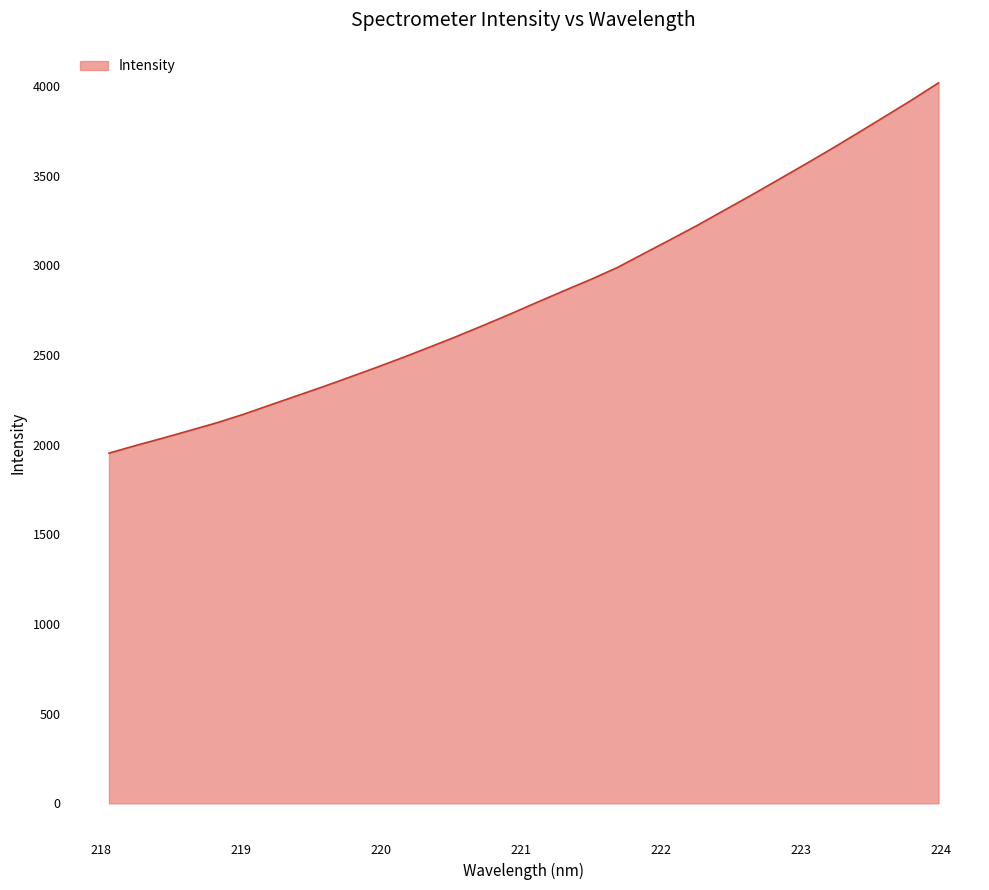

What is the greatest value displayed?

4017.7